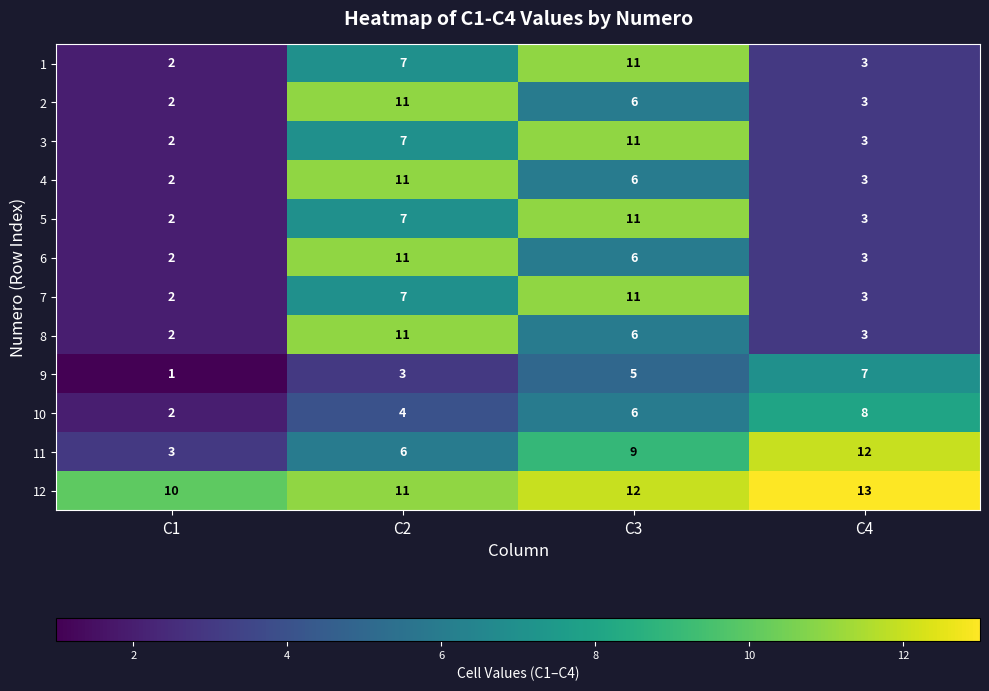

How many values in the 1 series are below 7?

2